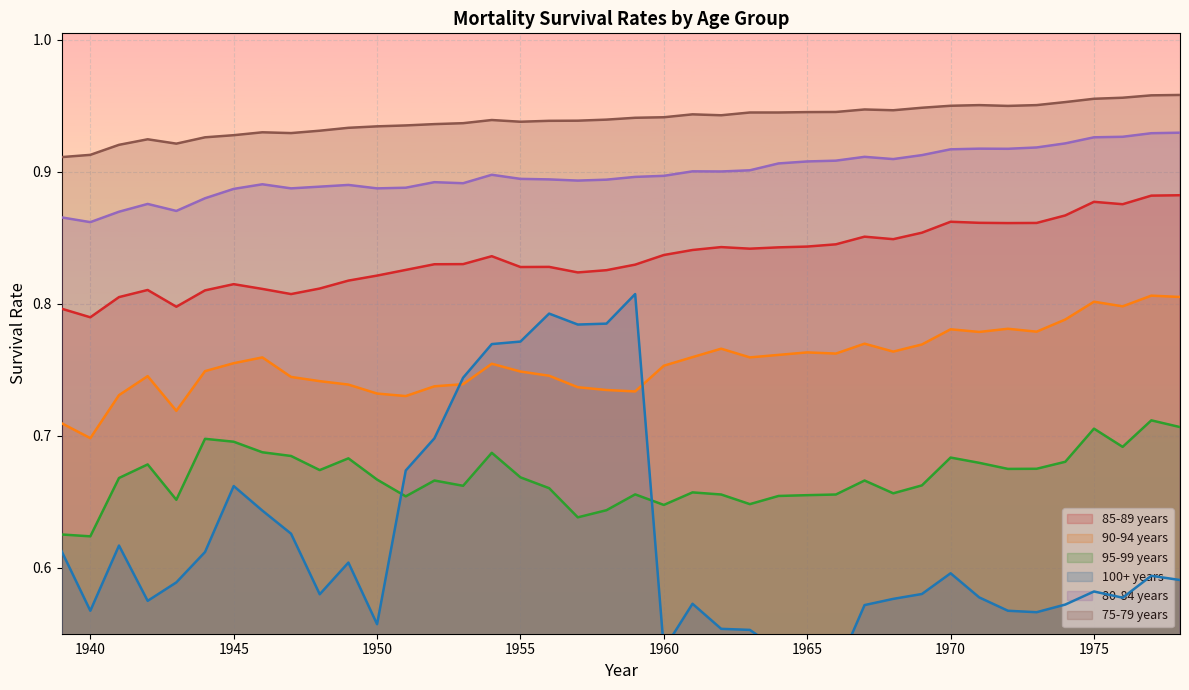

How many interior local peaks does the 80-84 years series have?

8